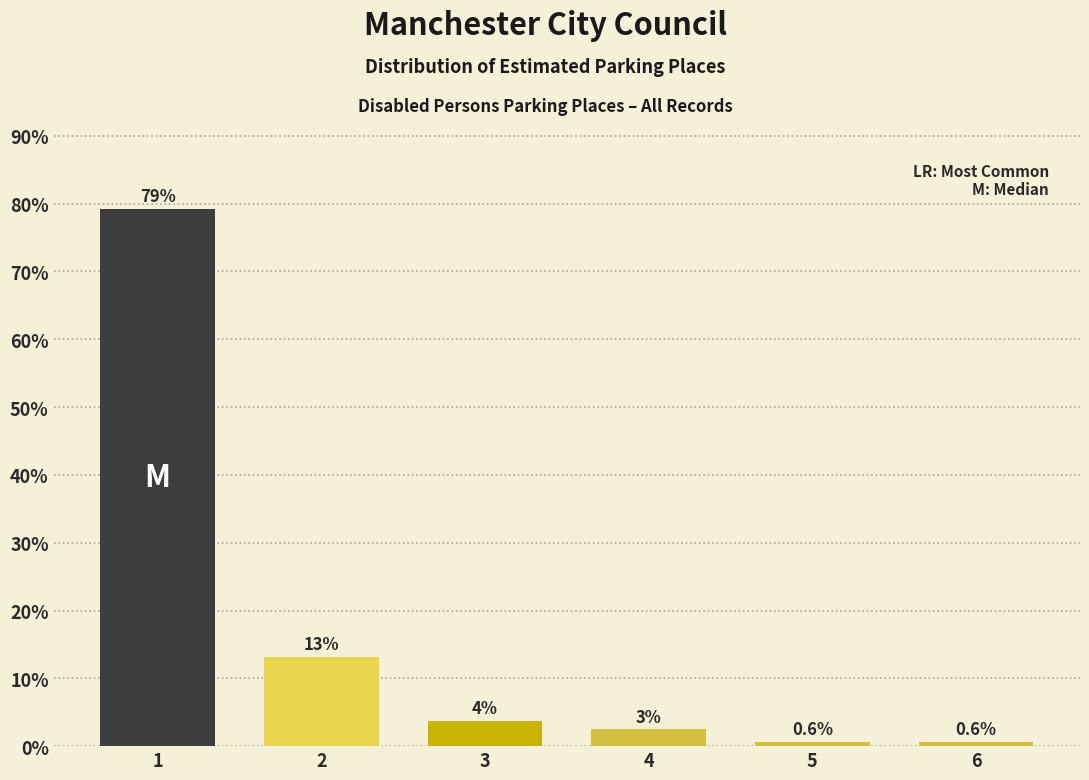

What is the maximum value shown in the chart?

79.2